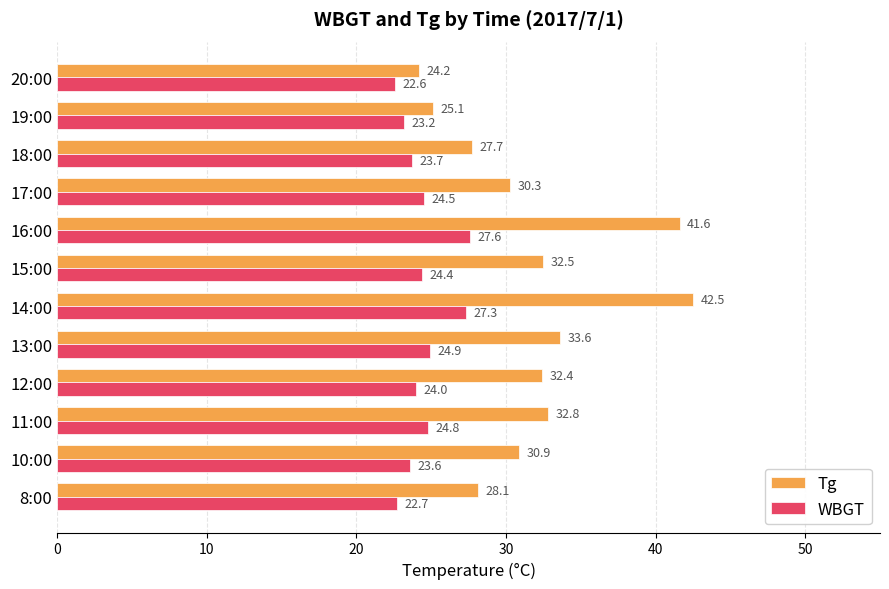

What is the difference between the maximum and minimum values in the WBGT series?

5.0